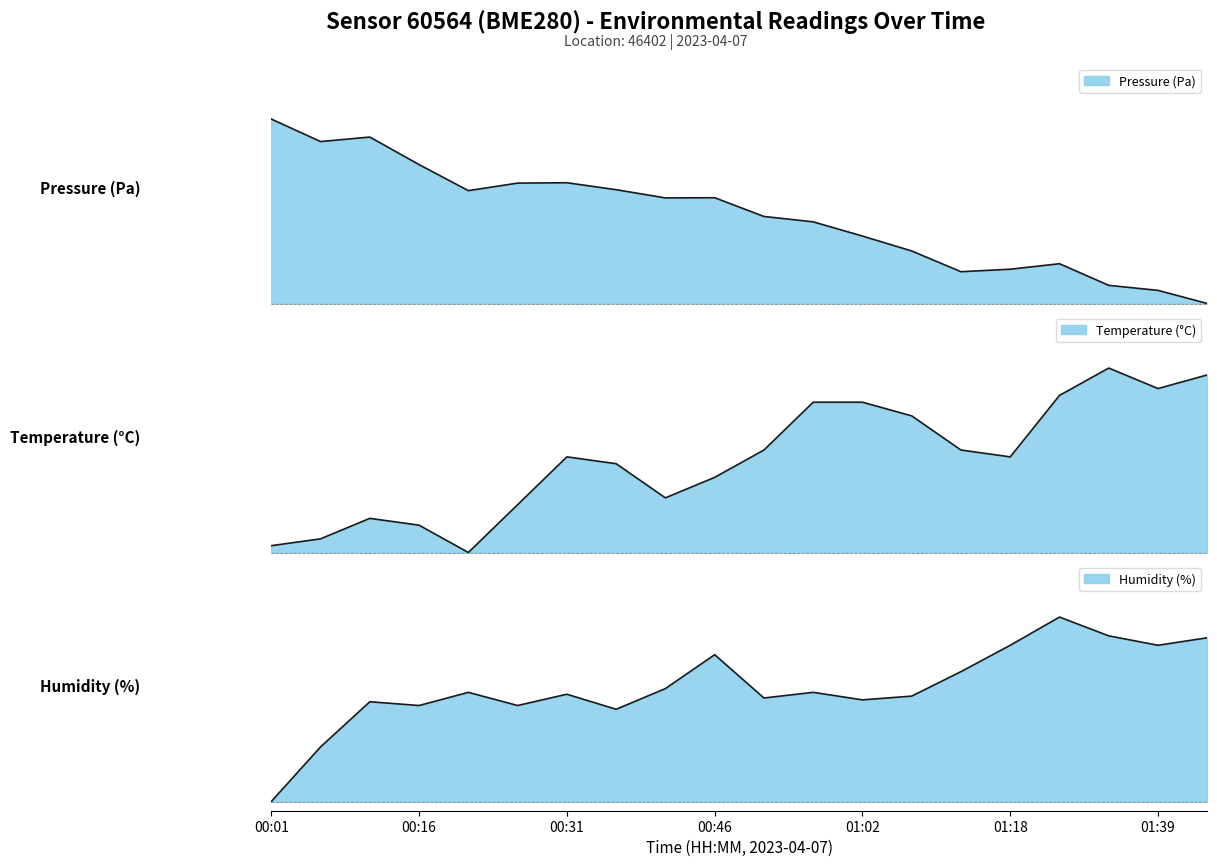

Is the value of pressure at 00:31 greater than the value of humidity at 01:34?

No